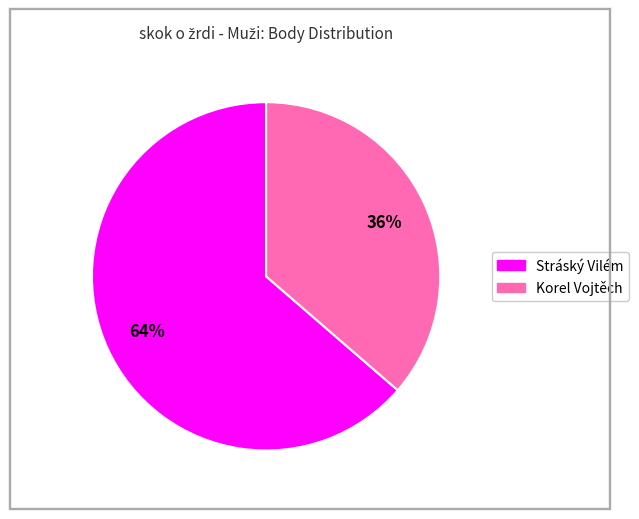

What is the ratio of the value at Korel Vojtěch to the value at Stráský Vilém?

0.6